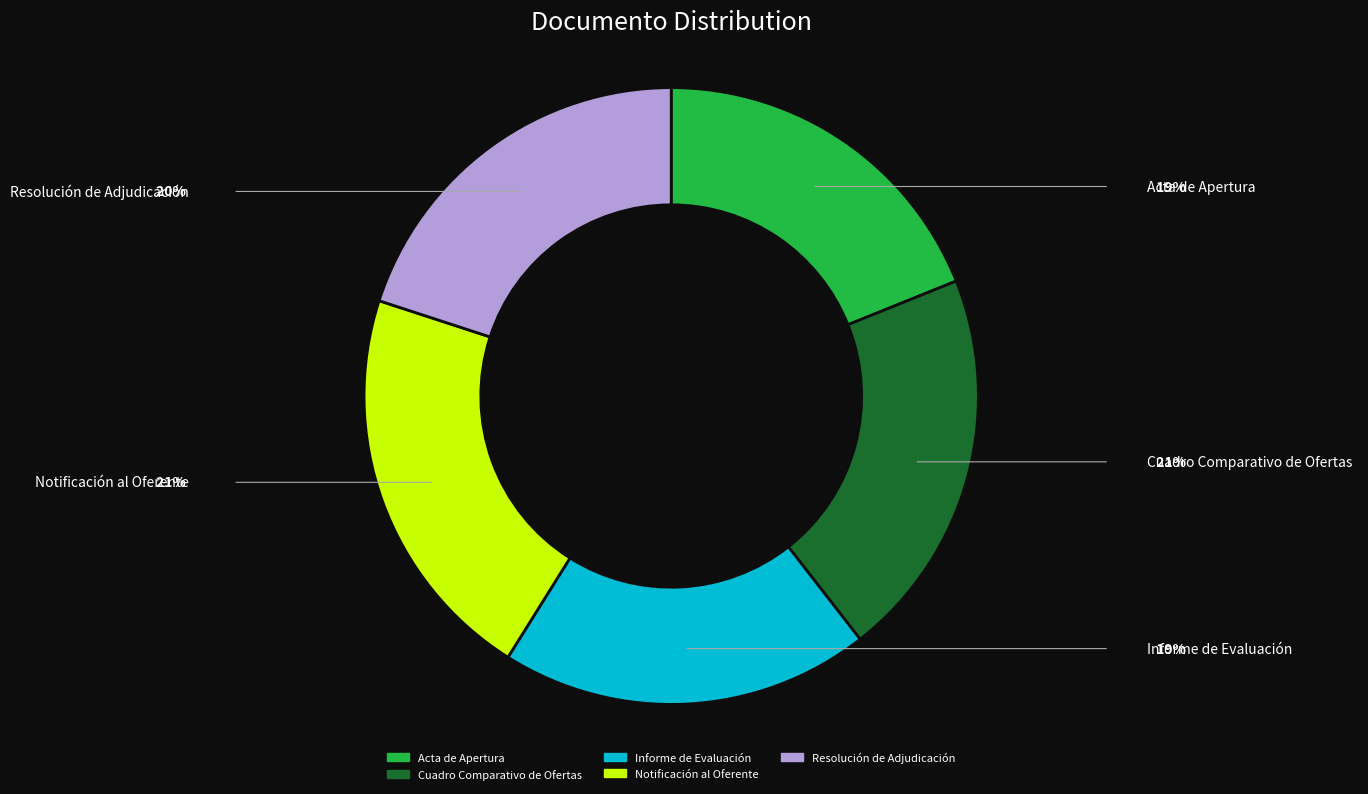

Combined, do Resolución de Adjudicación and Cuadro Comparativo de Ofertas account for over 50%?

No